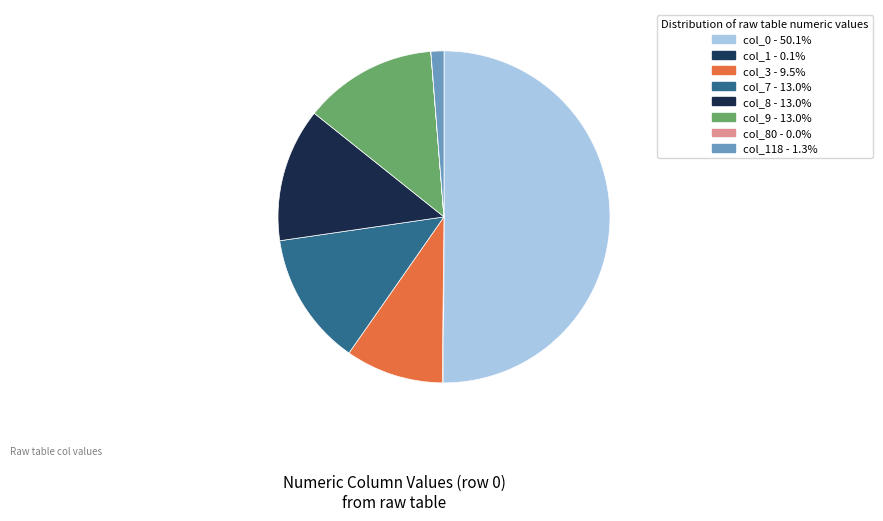

Count the number of slices in the pie.

8